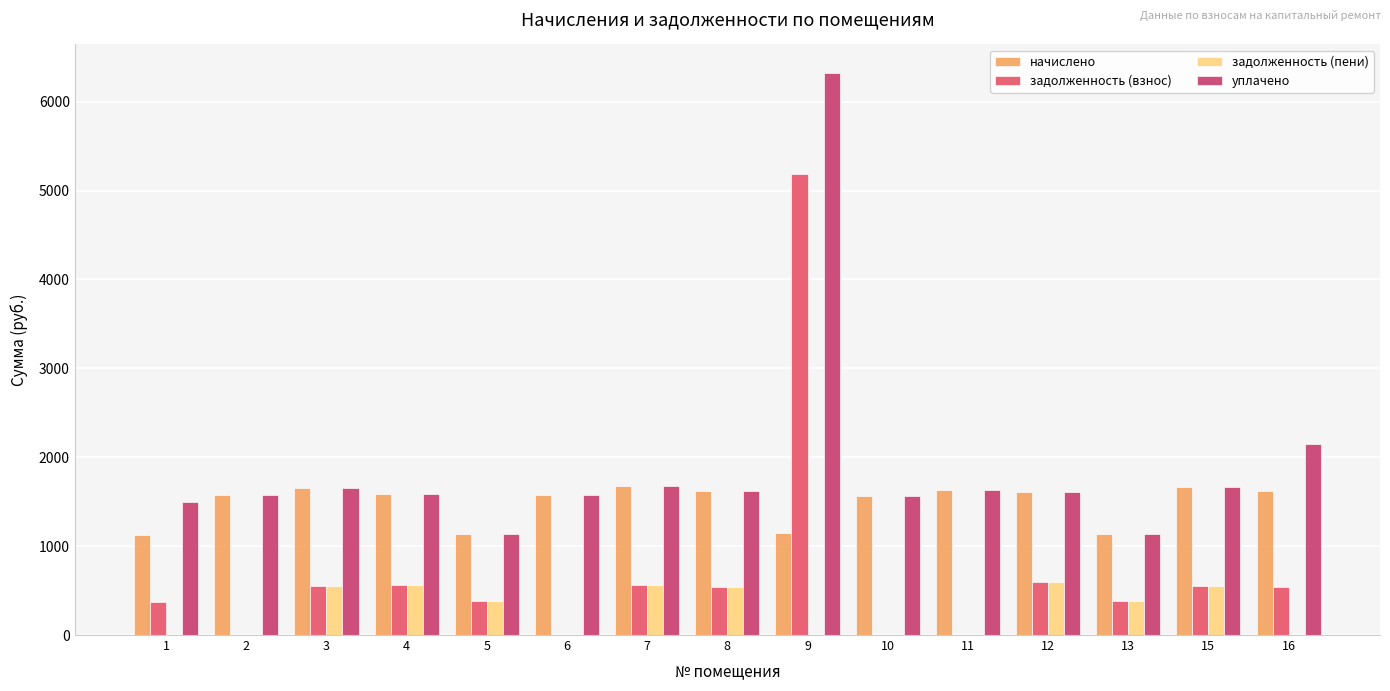

Count the number of data series in this chart.

4